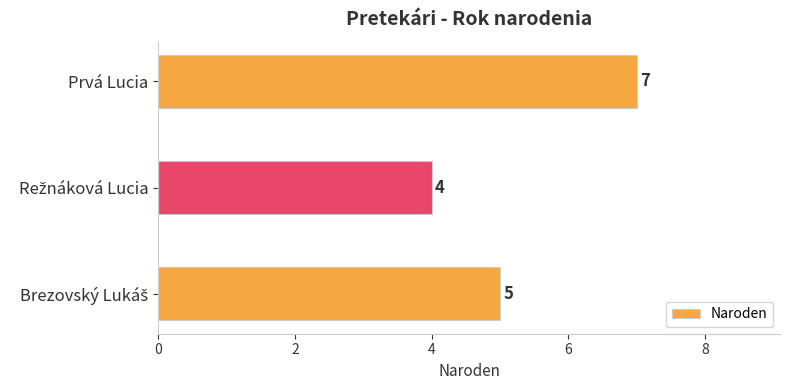

What is the average value?

5